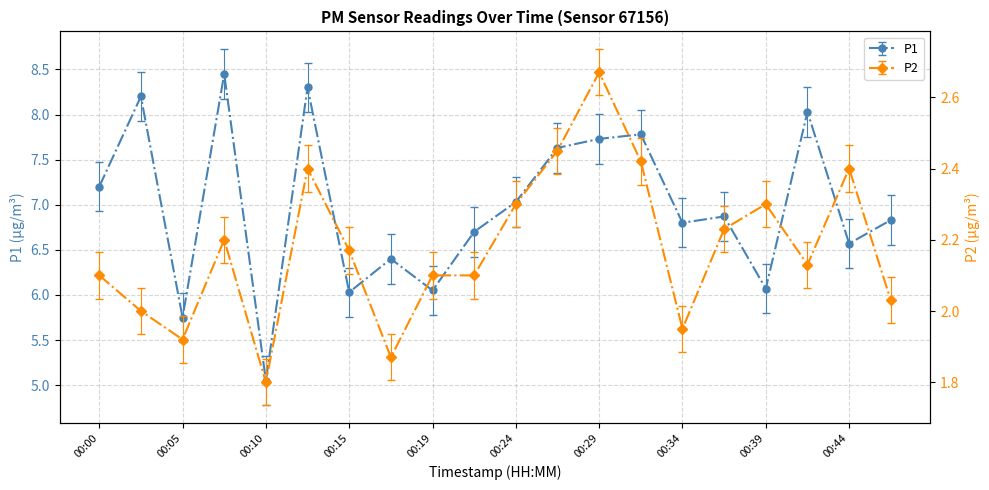

What is the value of the P2 point at the 15th from the left?

2.0